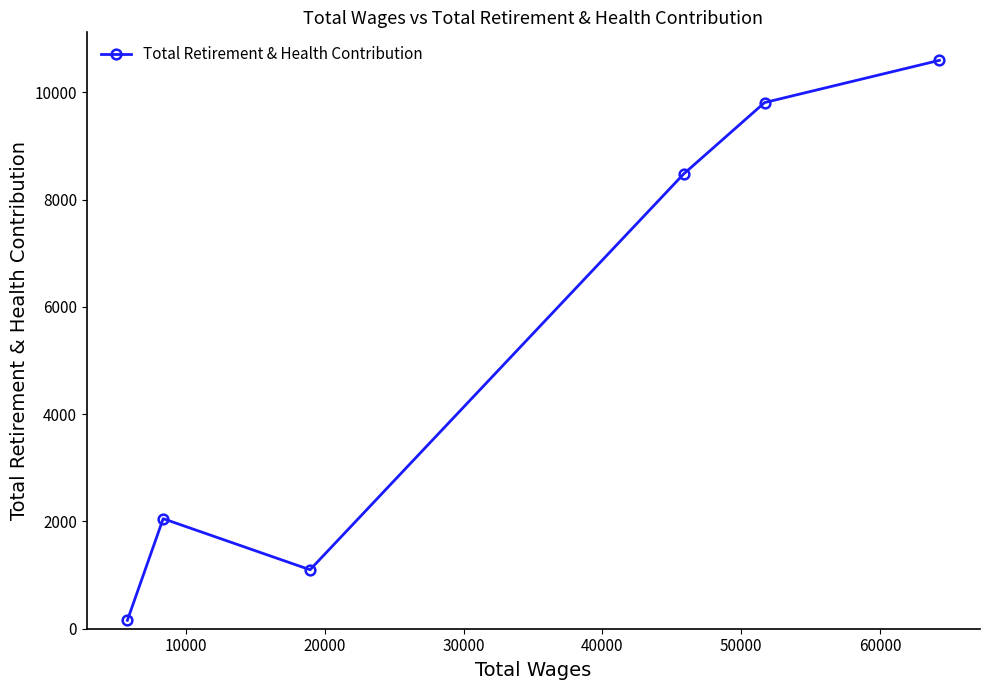

What is the value of the 6th point from the left?

10594